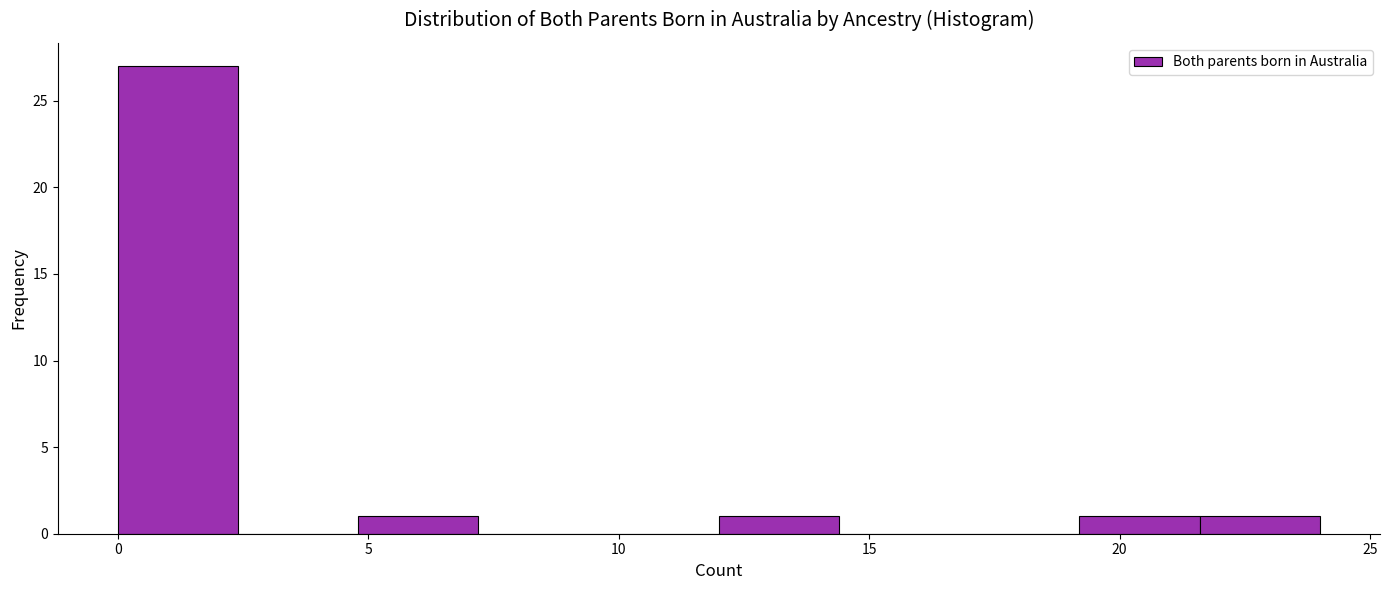

How tall is the bar that spans 4.8 to 7.2 on the x-axis? Neither the bar edges nor the heights are printed on the chart, so give them approximately, as read against the axes.

1